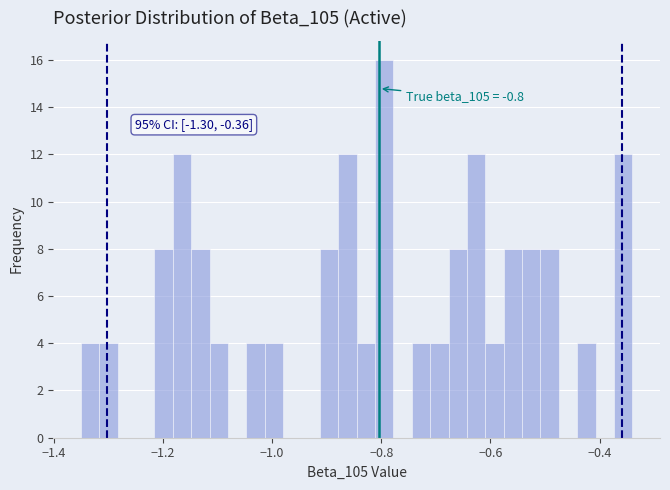

Around what value on the x-axis is the tallest bar? Give the approximate position of its centre, as read against the axis.

-0.80